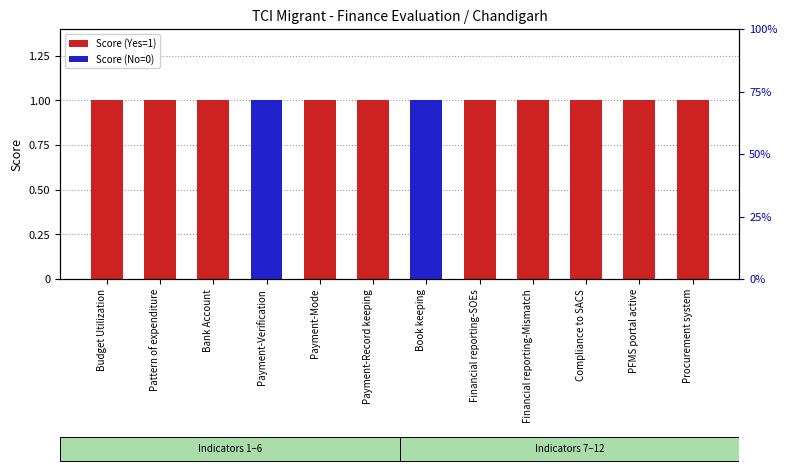

The value of Score (Yes=1) at Payment-Verification is 0. True or false?

True